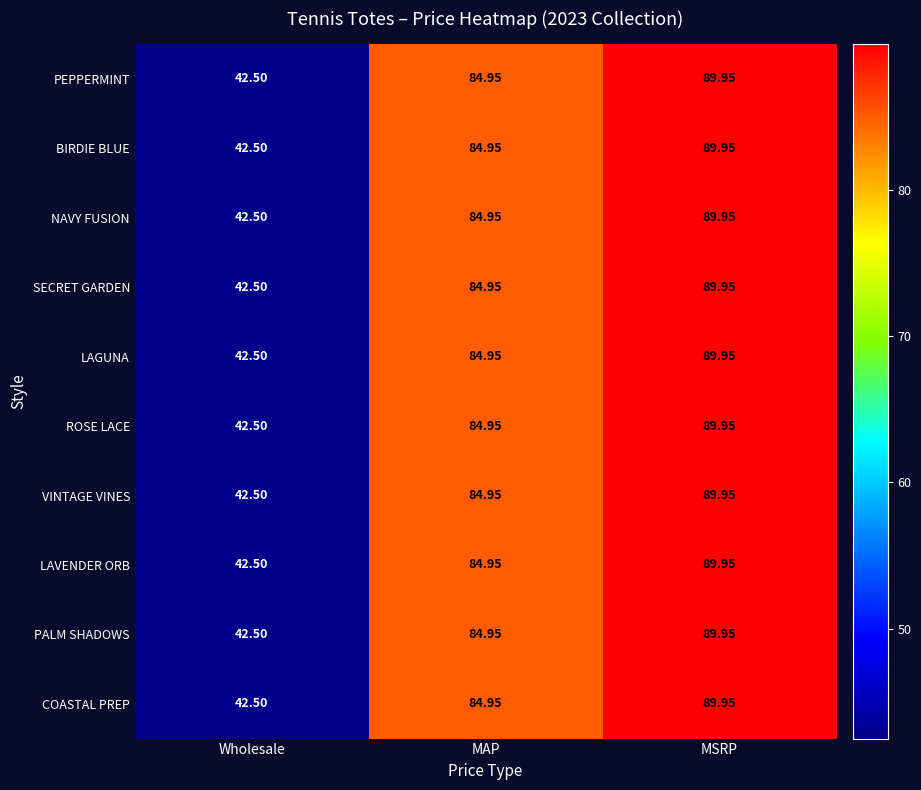

How many categories are shown in the chart?

3